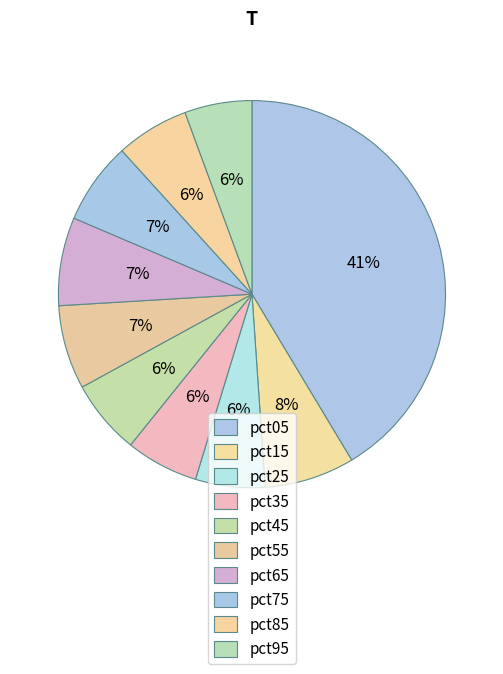

Is it true that pct55 is 7% of the pie?

True